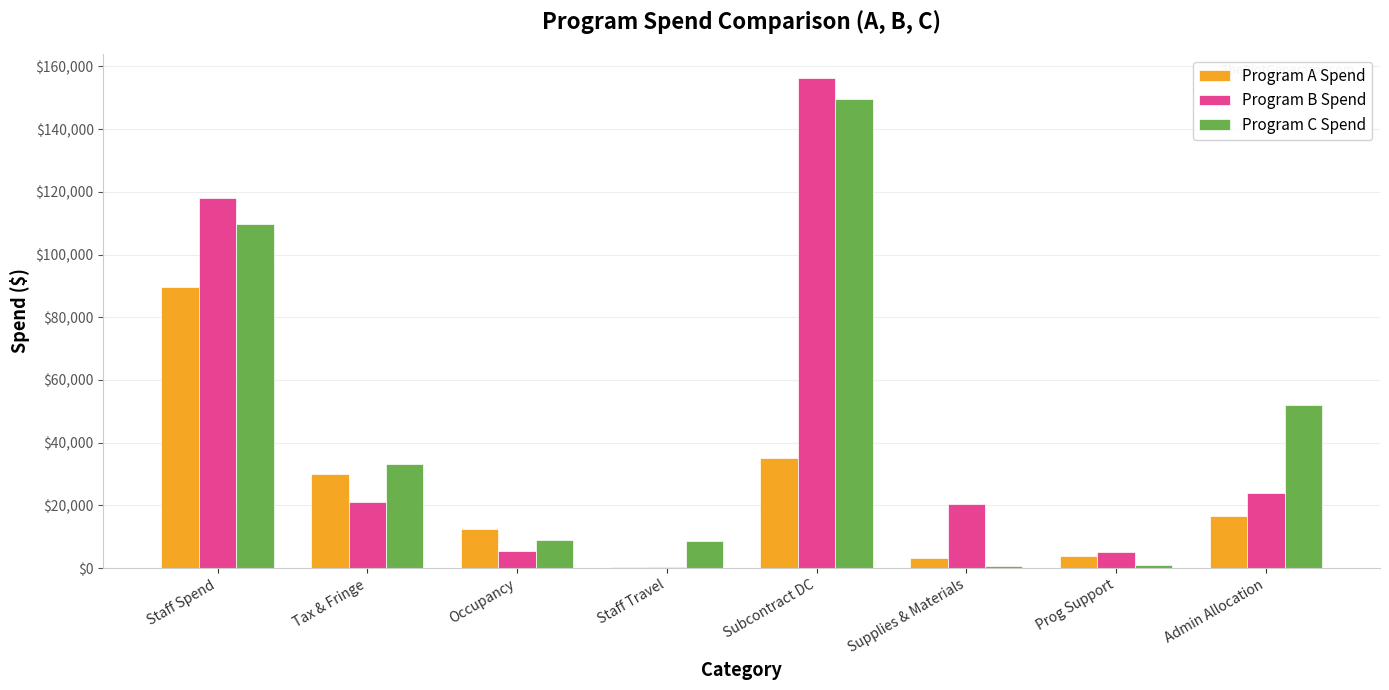

Where is Program B Spend nearest to the value 78241?

Staff Spend